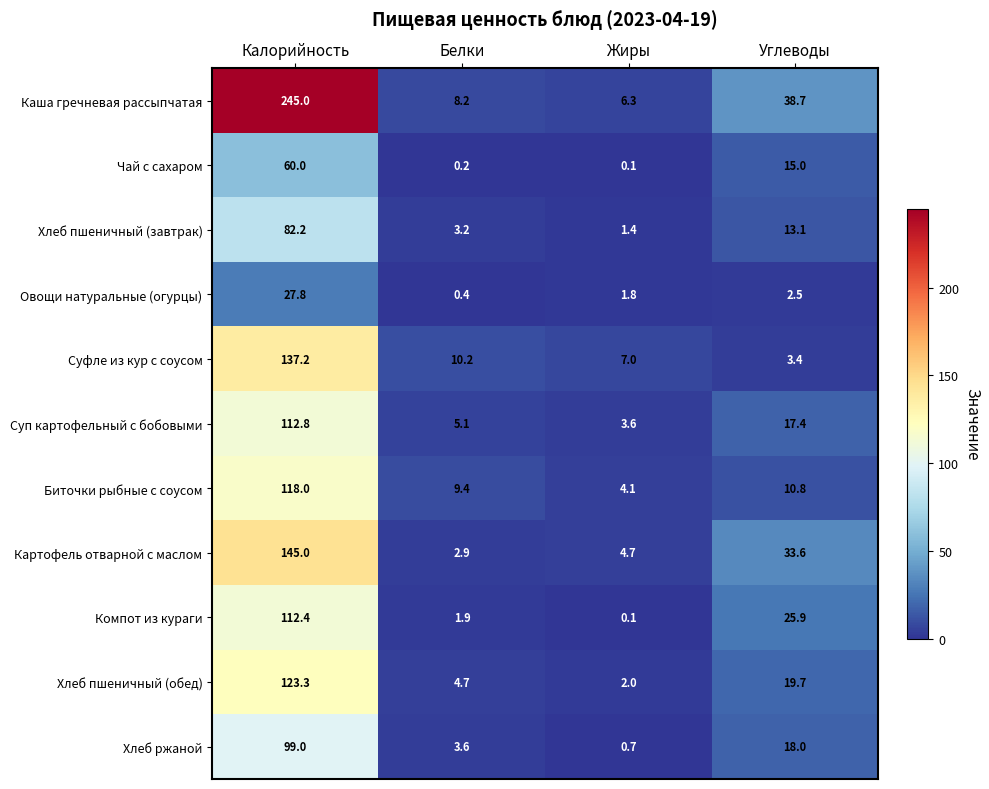

What is the total value across all series at Белки?

49.8